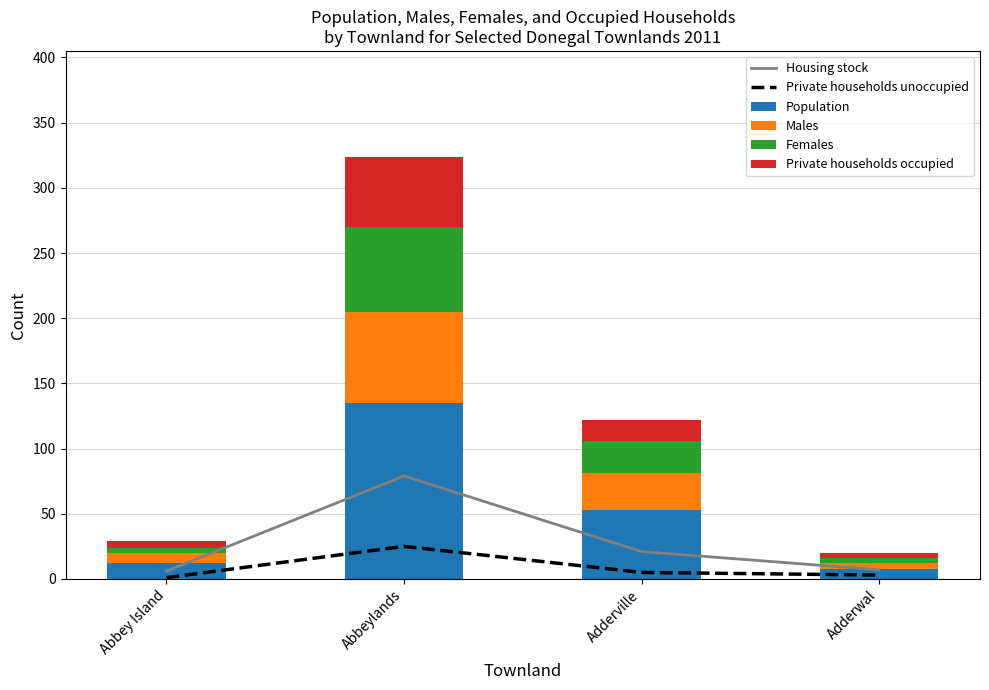

Reading left to right, what are all the values shown in this chart?

Housing stock: 6	79	21	7
Private households unoccupied: 1	25	5	3
Population: 12	135	53	8
Males: 8	70	28	4
Females: 4	65	25	4
Private households occupied: 5	54	16	4